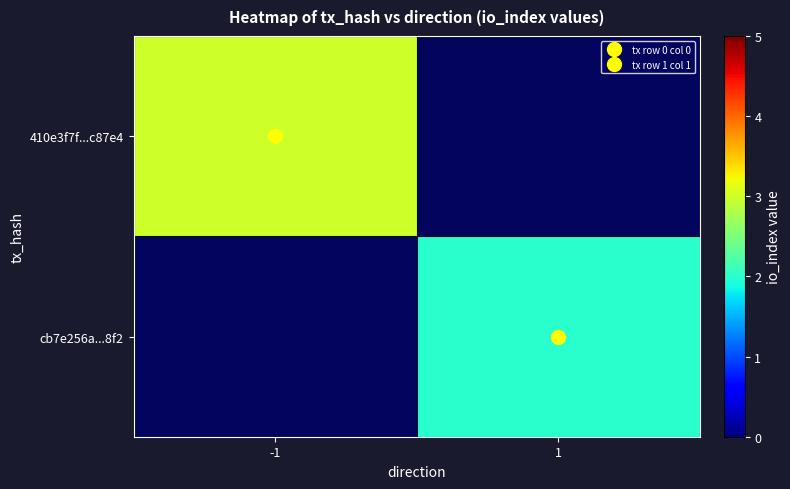

Which series has the largest range (max minus min)?

410e3f7f...c87e4